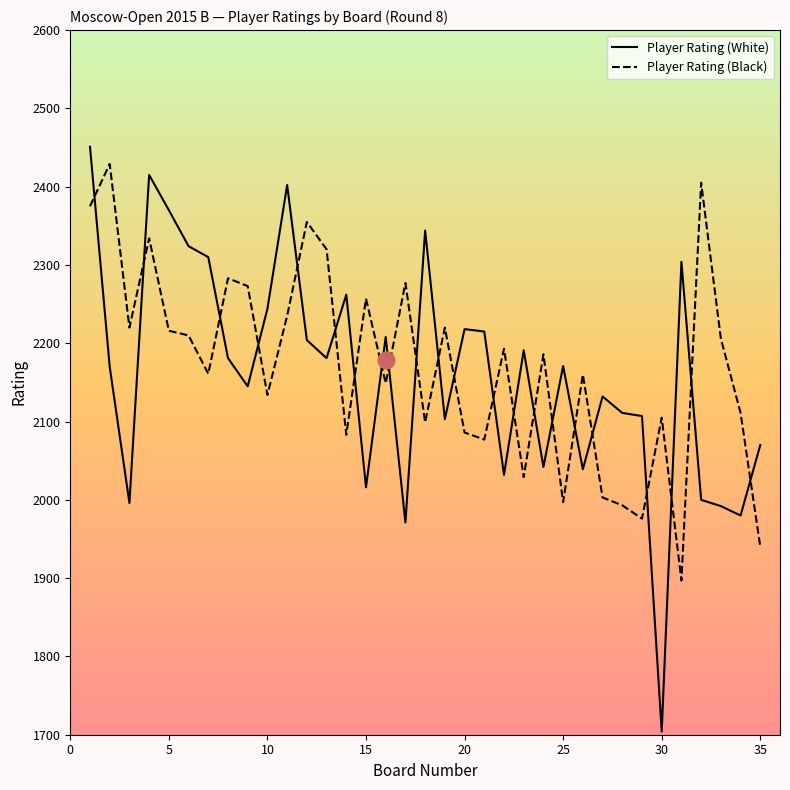

What is the minimum value shown in the chart?

1704